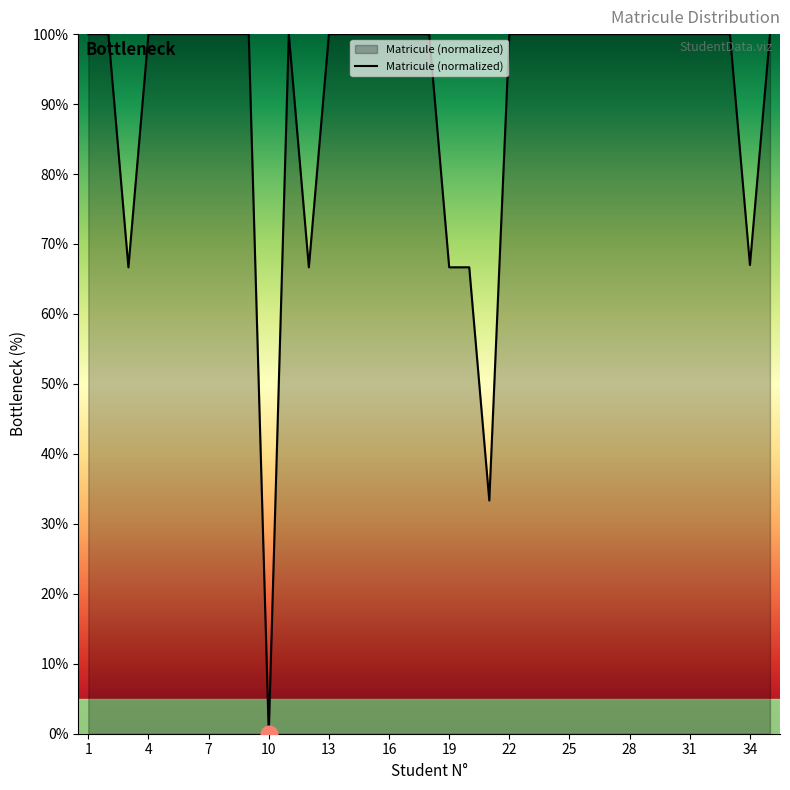

What is the maximum value shown in the chart?

100.0